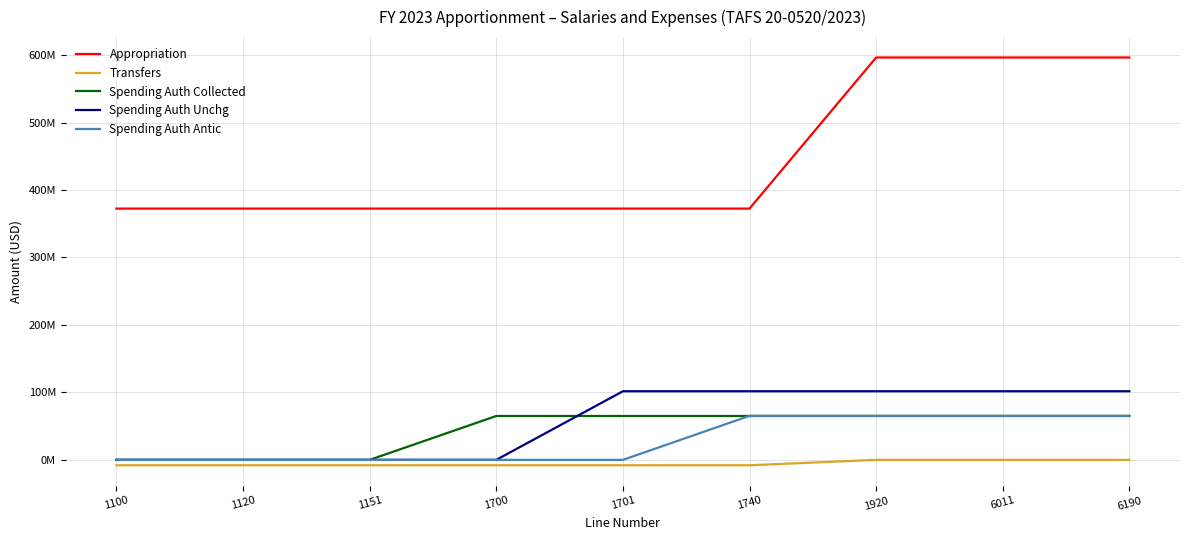

What is the highest value of the Appropriation series?

596485000